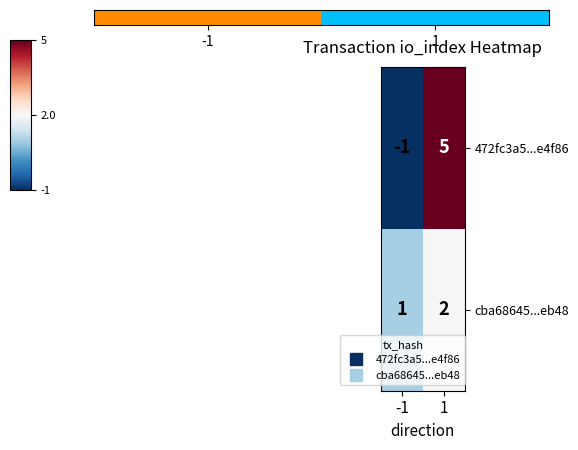

List the series in order of their peak value, highest first.

472fc3a5...e4f86, cba68645...eb48